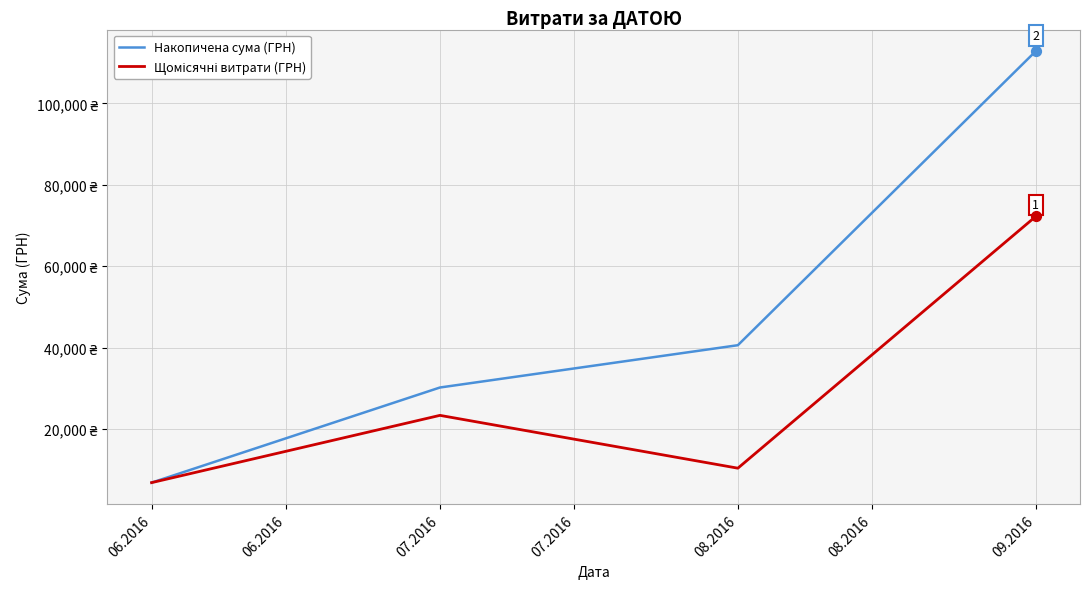

Does the chart have visible grid lines?

Yes